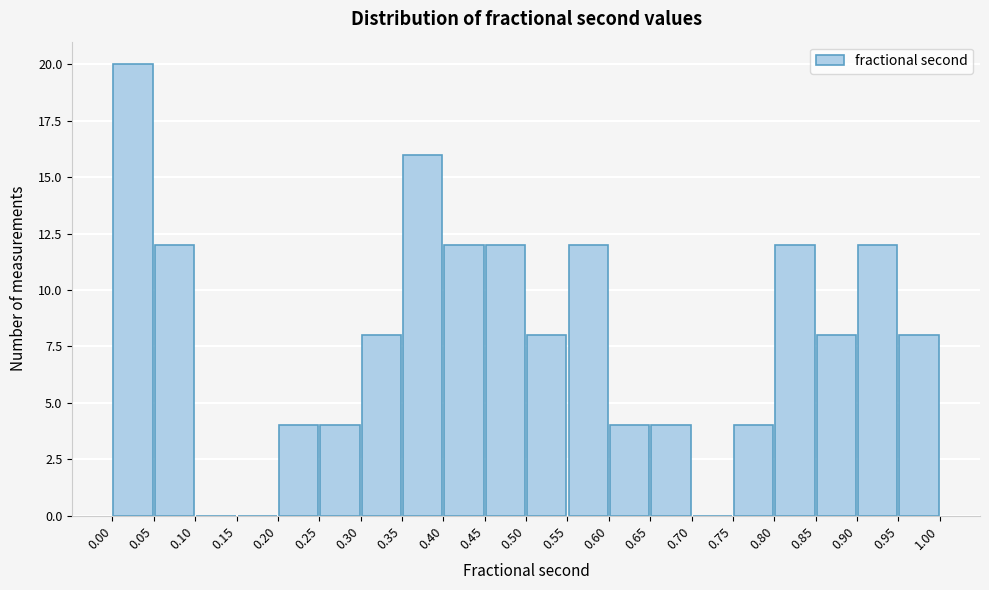

Which range on the x-axis has the tallest bar?

0.00 to 0.05